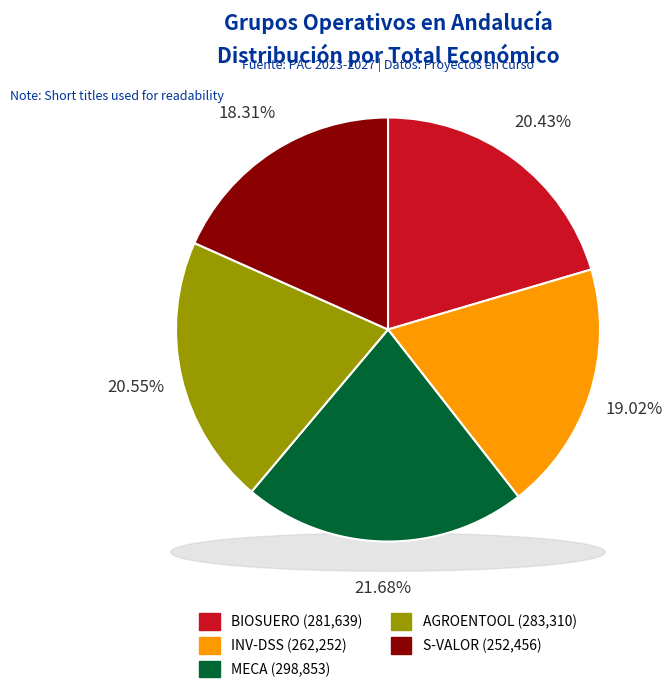

How many segments does this pie chart have?

5